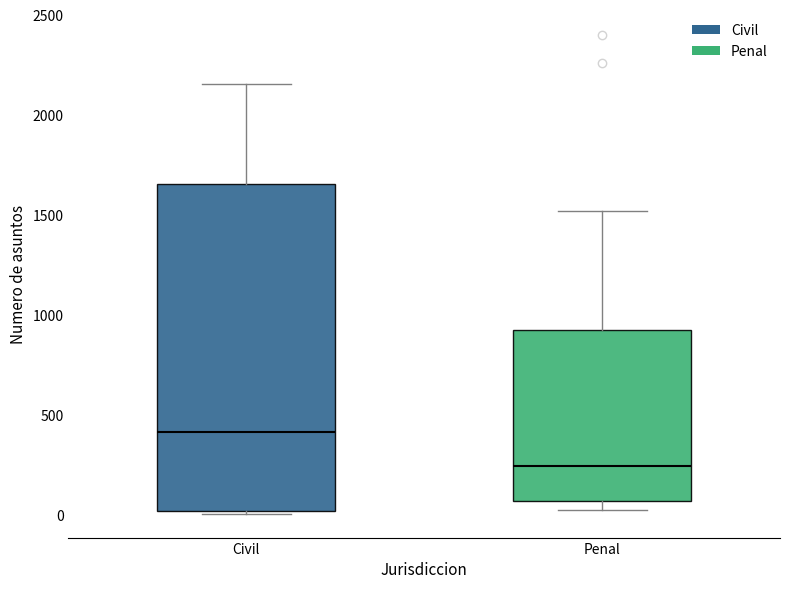

Where does the upper whisker of the box for Penal end on the y-axis? The values are not printed on the chart, so give them approximately, as read against the axis.

1500